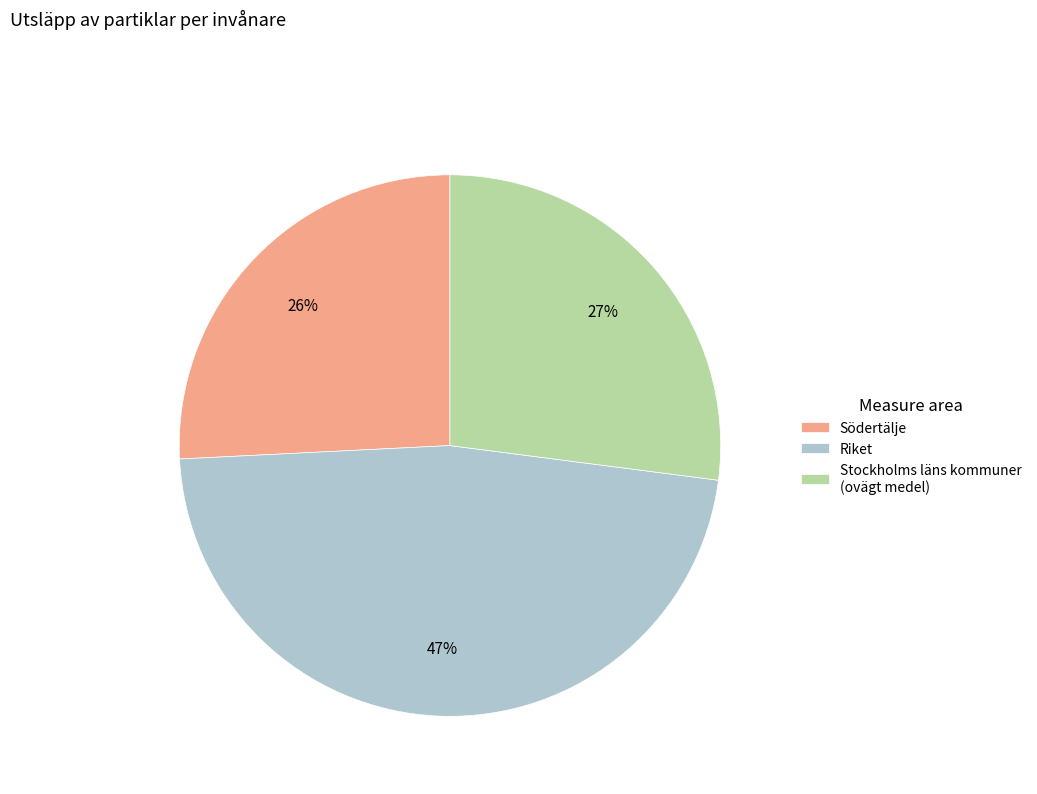

Rank the categories by value from highest to lowest.

Riket, Stockholms läns kommuner (ovägt medel), Södertälje